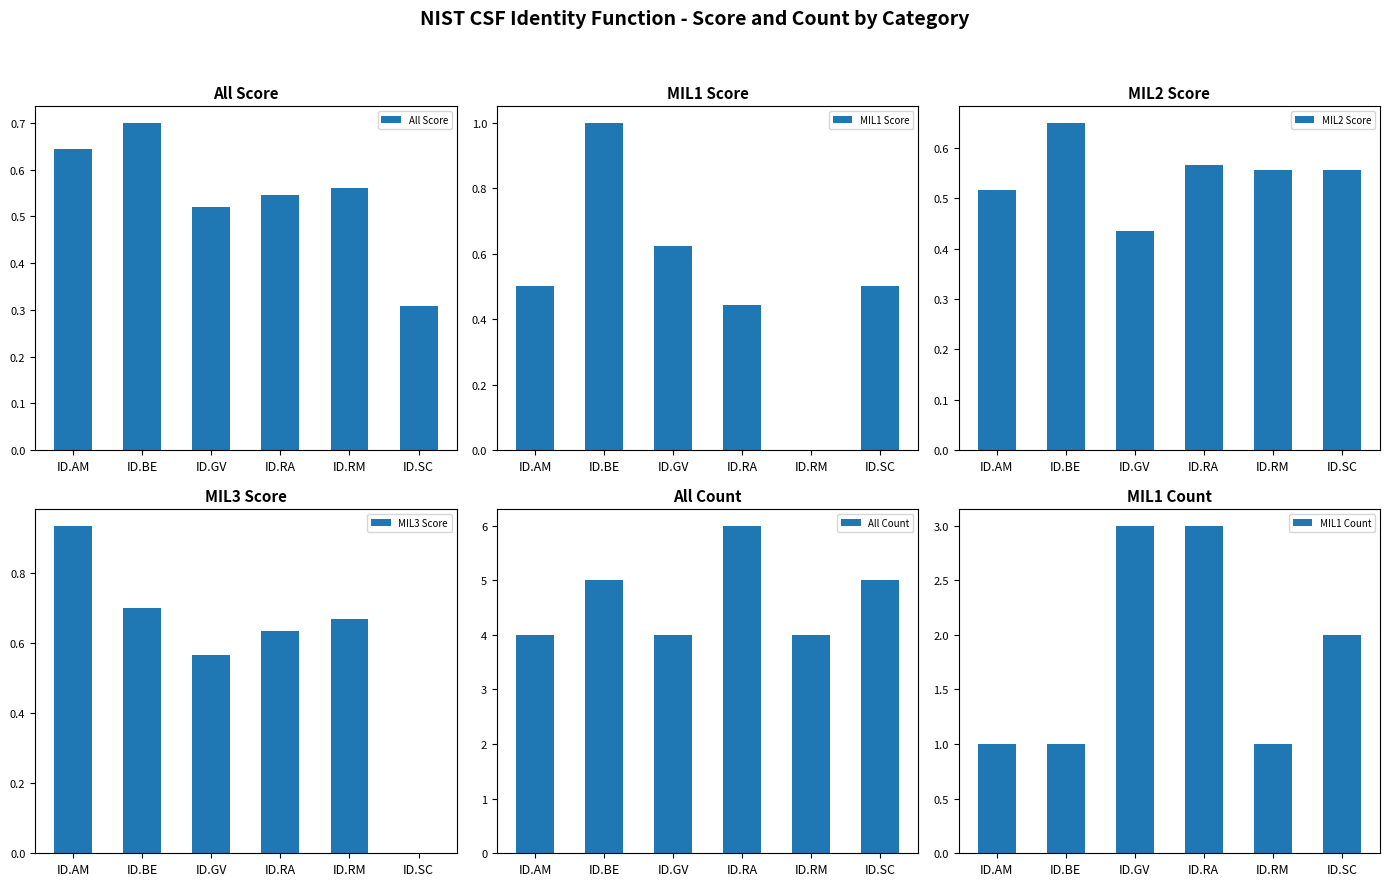

The MIL3 Score series shows 0.0 at ID.SC. True or false?

True